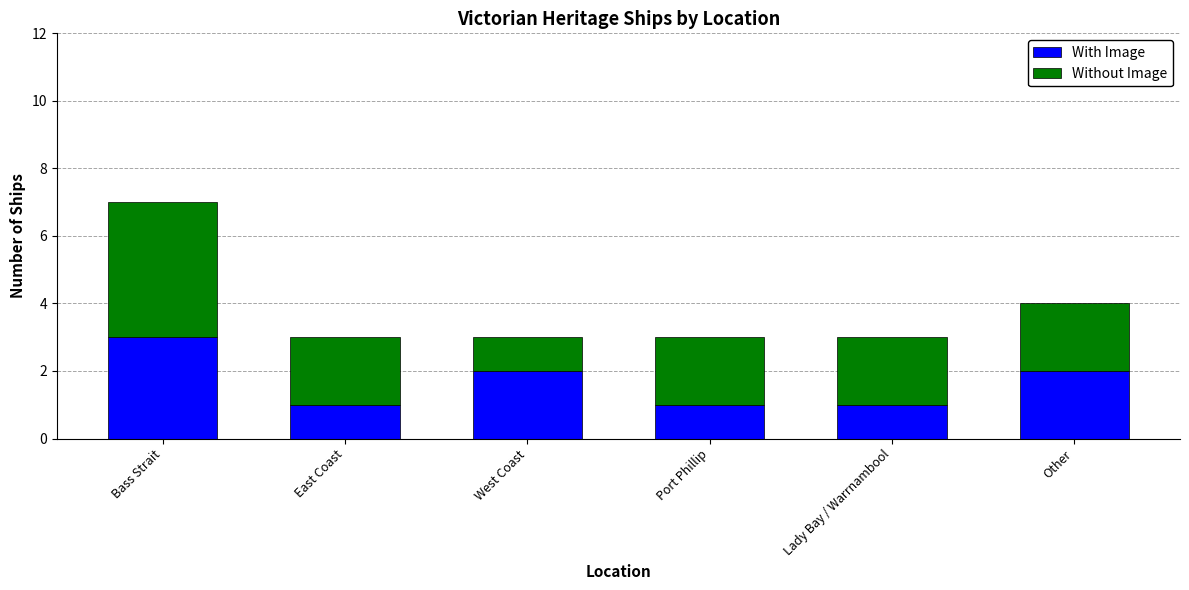

What is the maximum value for With Image?

3